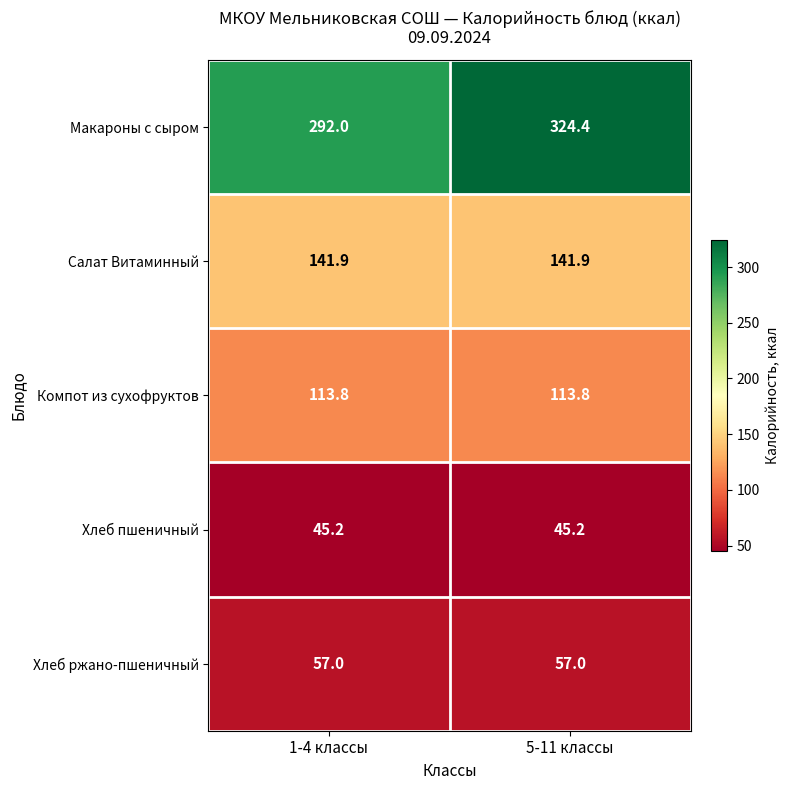

Count the number of categories in the chart.

2